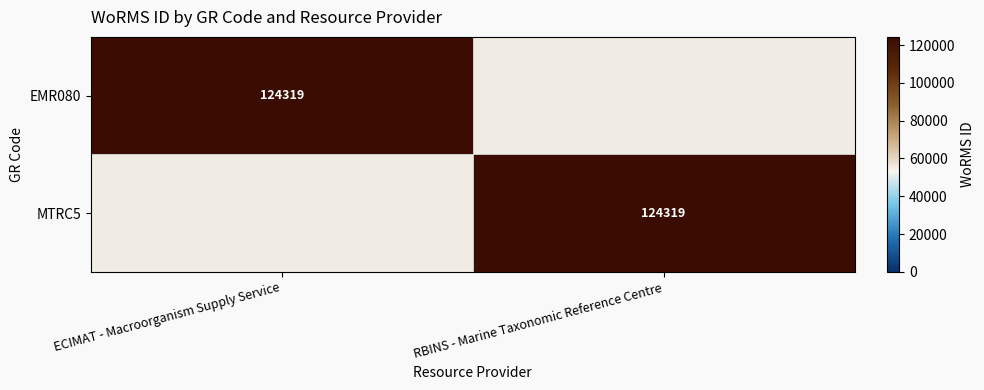

The MTRC5 series shows 184403 at RBINS - Marine Taxonomic Reference Centre. True or false?

False